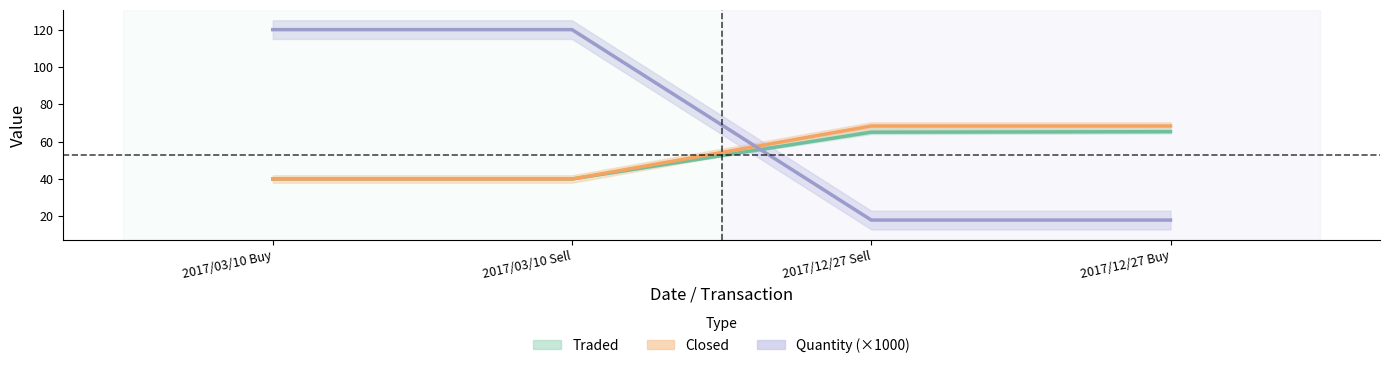

List the labels in order of Quantity (×1000) value, largest first.

2017/03/10 Buy, 2017/03/10 Sell, 2017/12/27 Sell, 2017/12/27 Buy